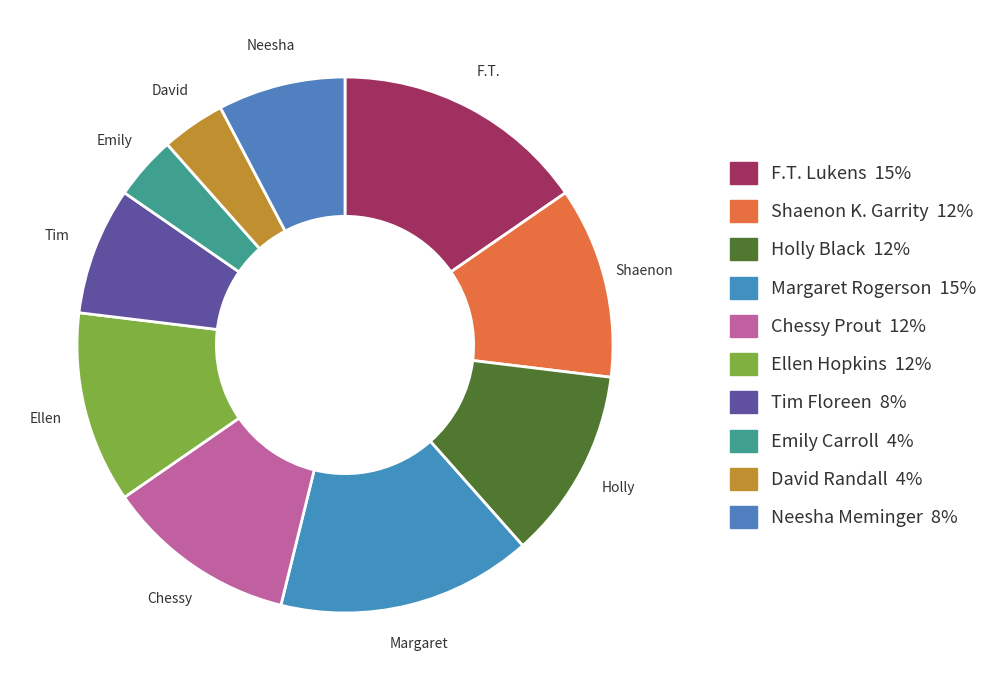

Does any single category account for the majority?

No